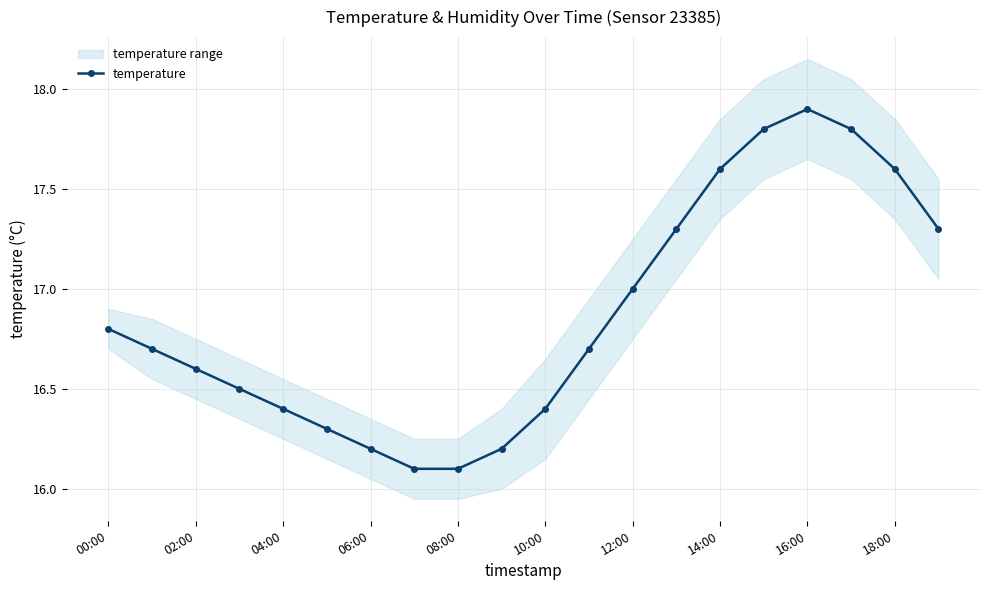

What is the minimum value shown in the chart?

16.1